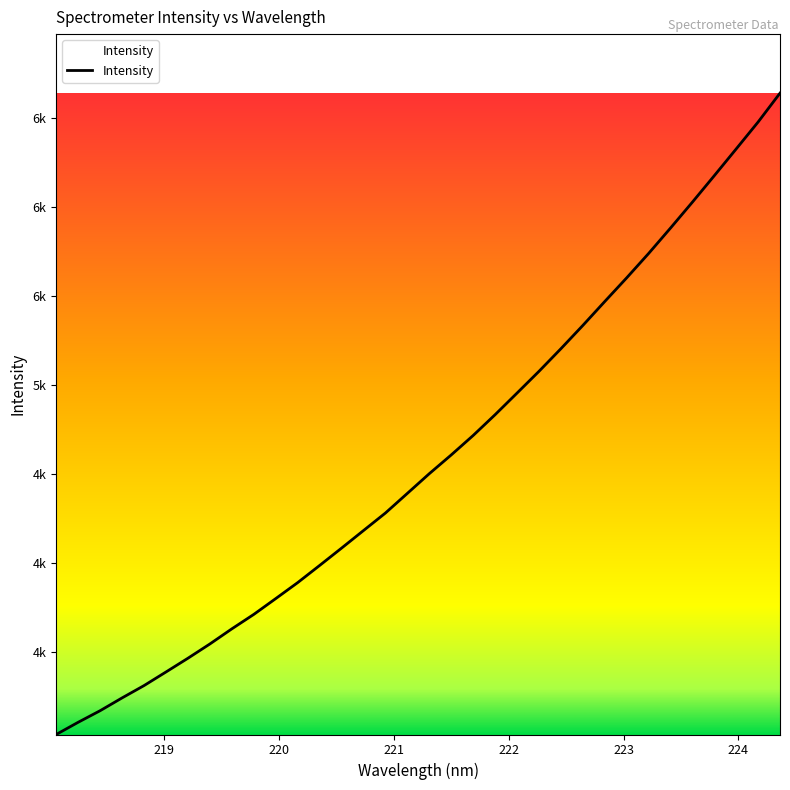

Is this an area chart (filled region under the line)?

Yes